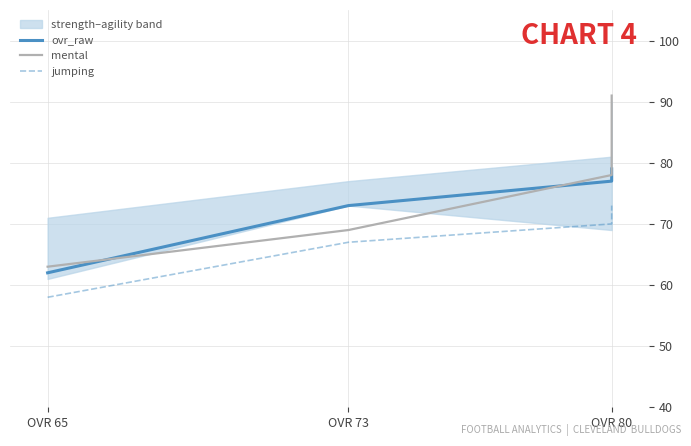

Which series has the largest total across all categories?

mental